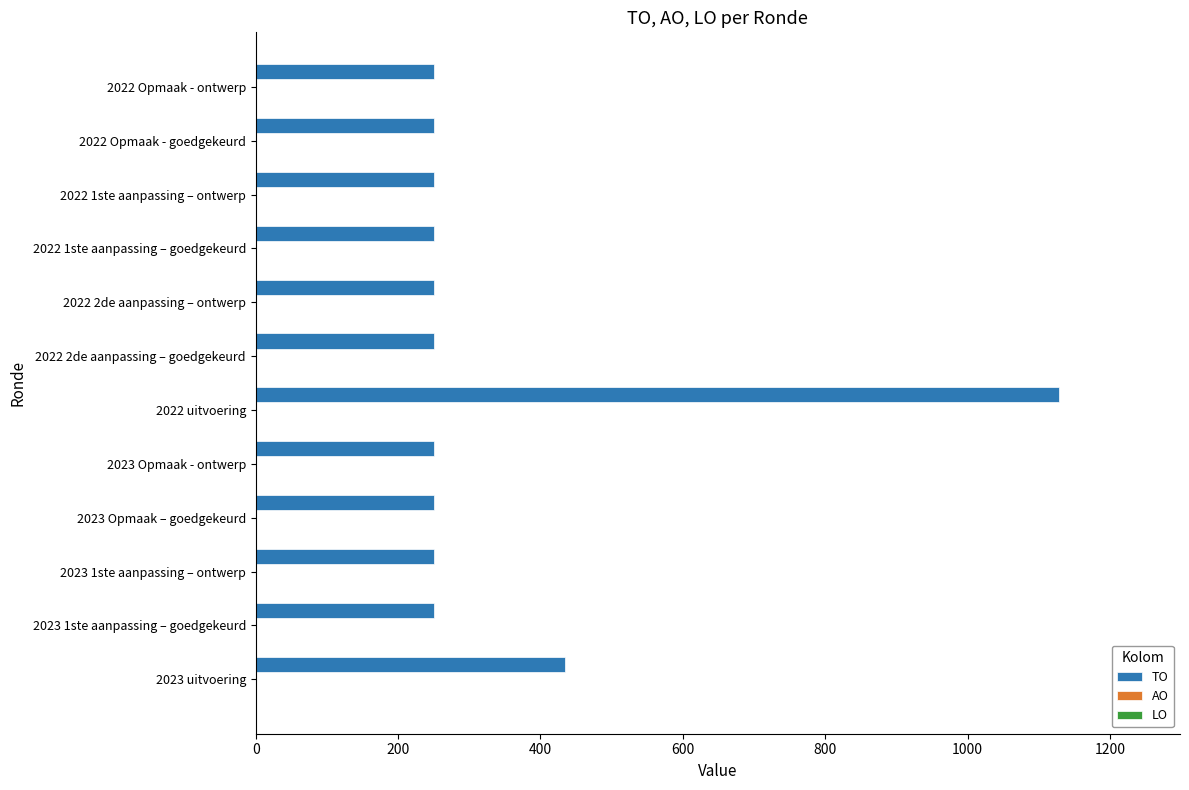

Reading bottom to top, what are all the values shown in this chart?

435	250	250	250	250	1129	250	250	250	250	250	250